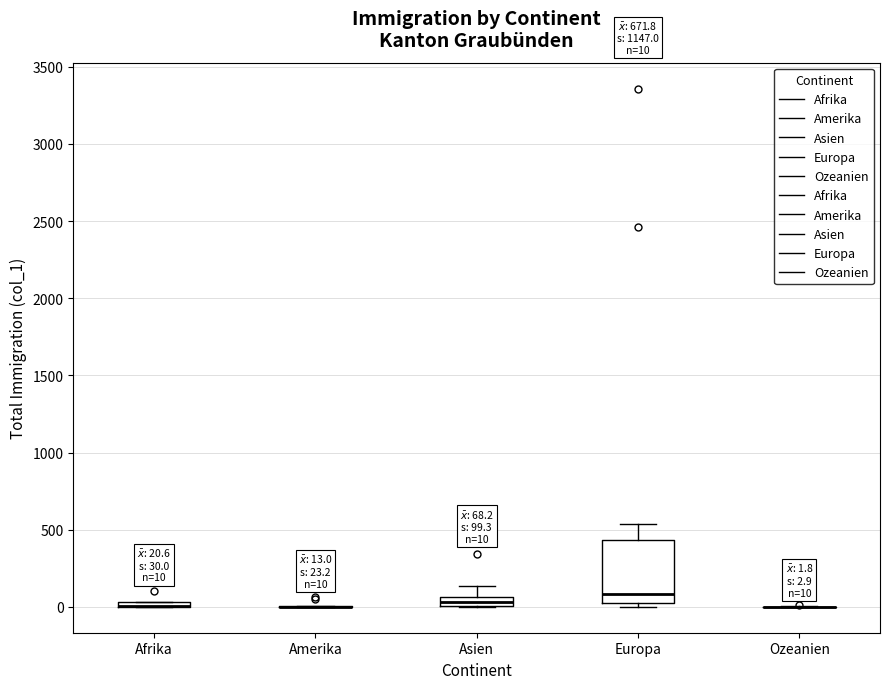

Comparing the boxes themselves (not the whiskers), which one is the tallest?

Europa